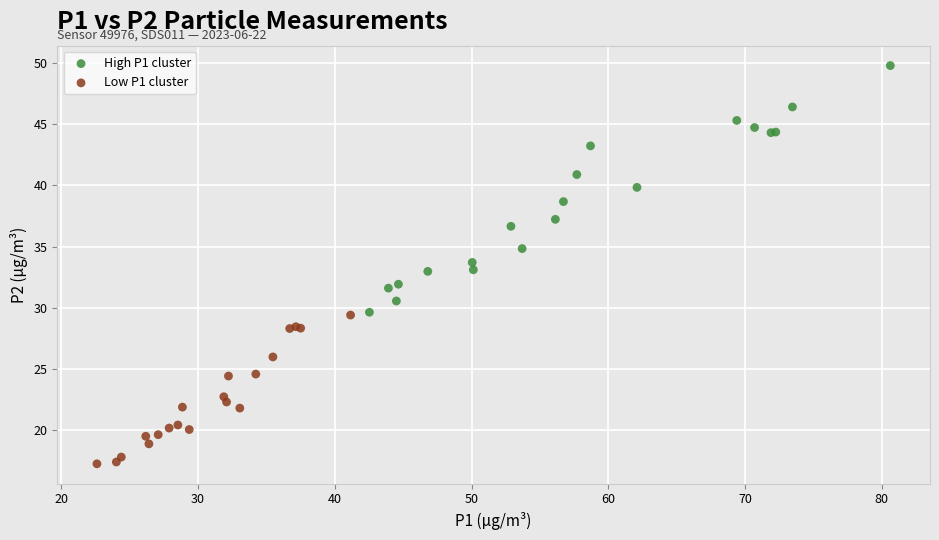

Which series has the largest Y range (max minus min)?

High P1 cluster